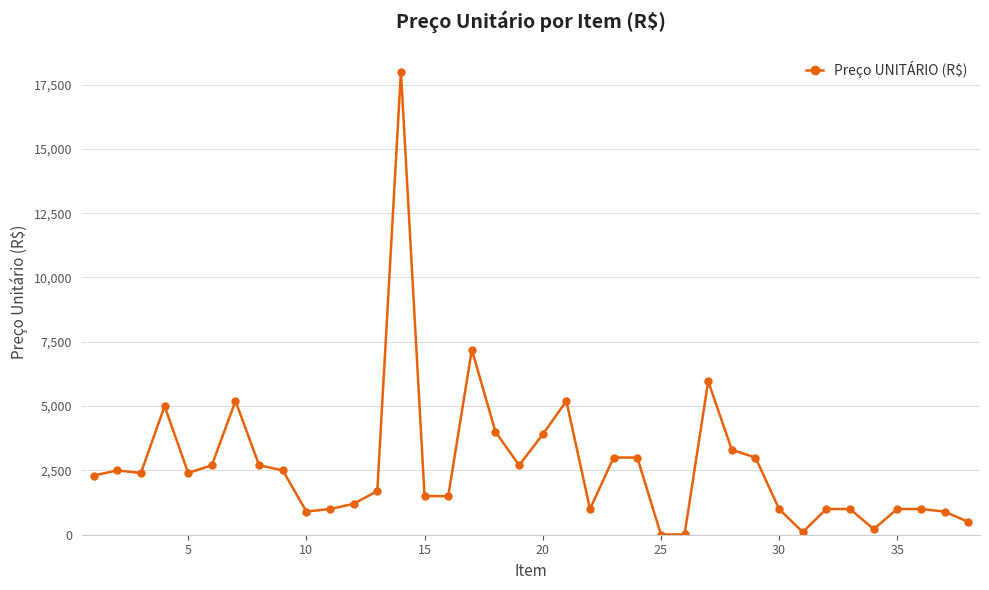

What is the maximum value shown in the chart?

18000.0